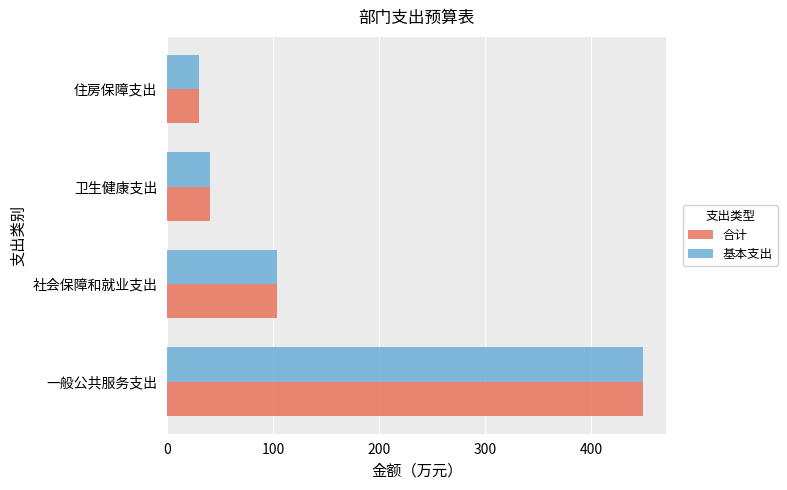

Count the number of data series in this chart.

2